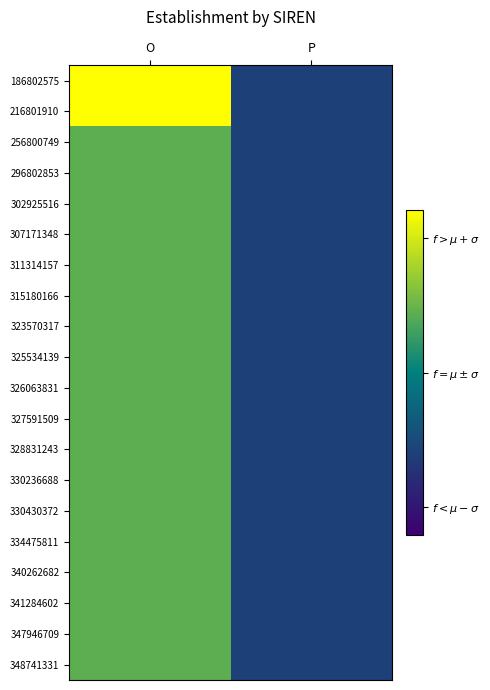

How many categories are shown in the chart?

2